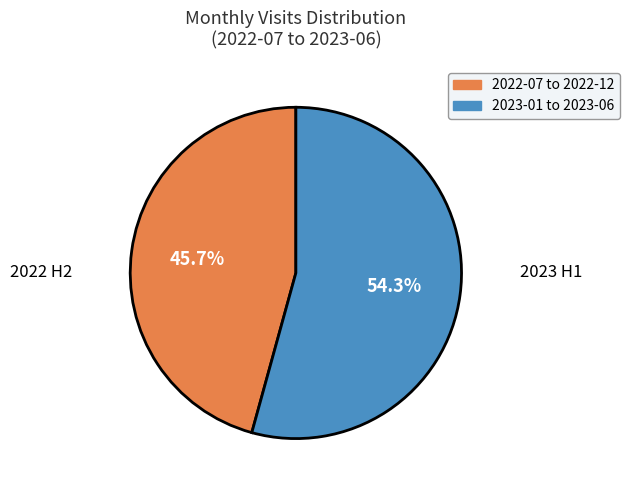

Does any single category account for the majority?

Yes